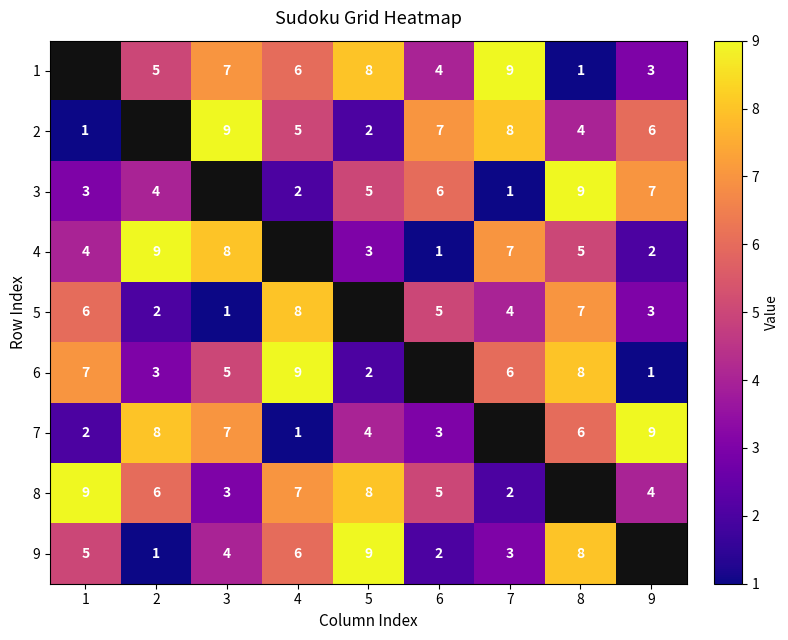

What is the greatest value displayed?

9.0